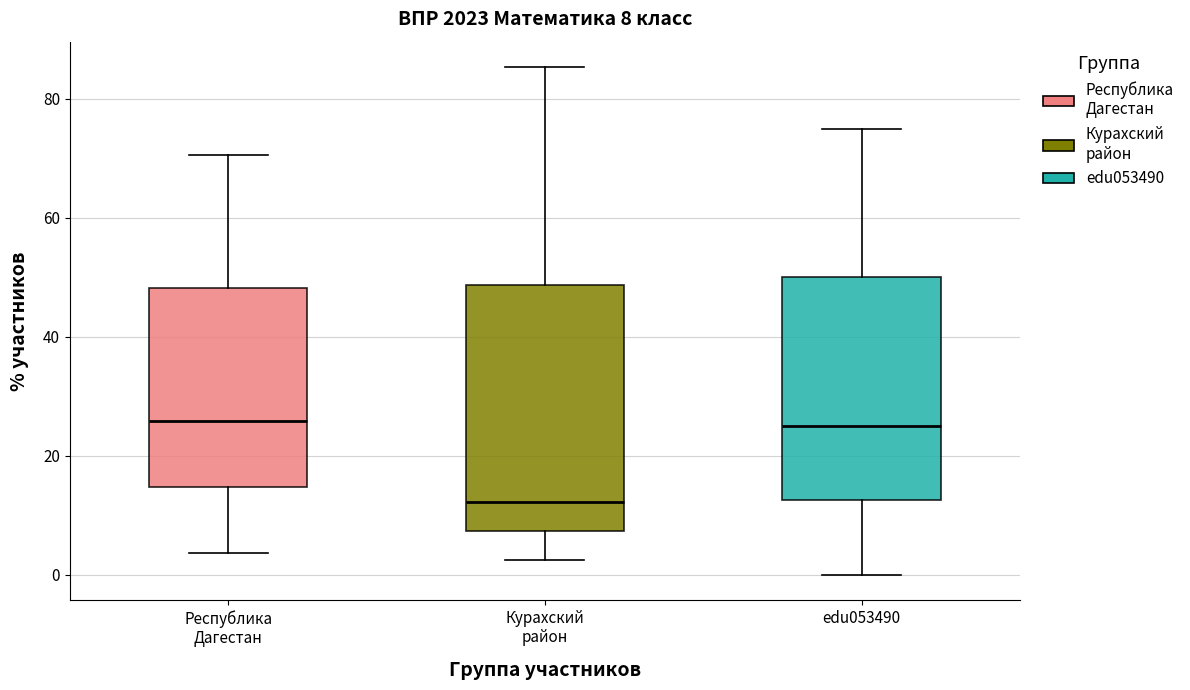

Which box is the tallest, from its lower edge to its upper edge?

Курахский район